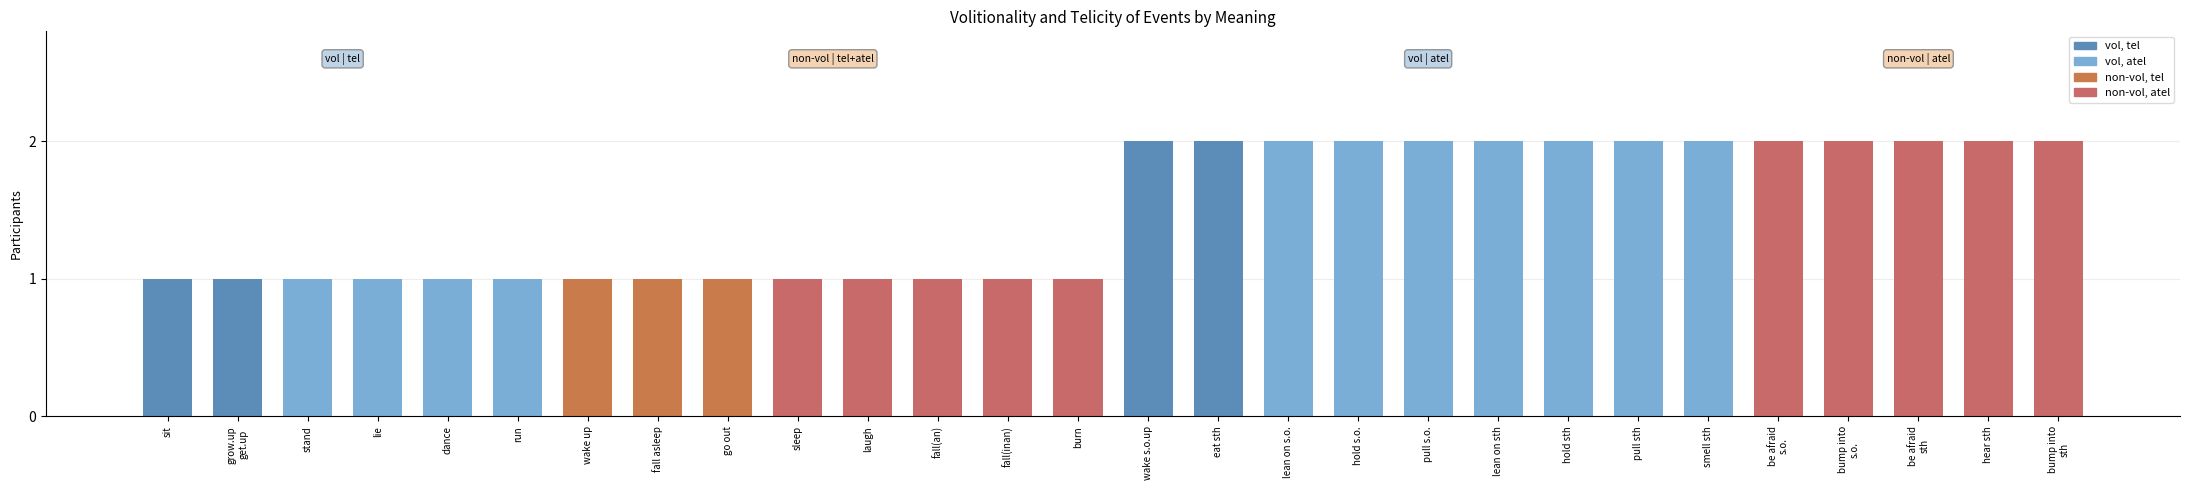

What is the label of the 25th bar from the right?

lie